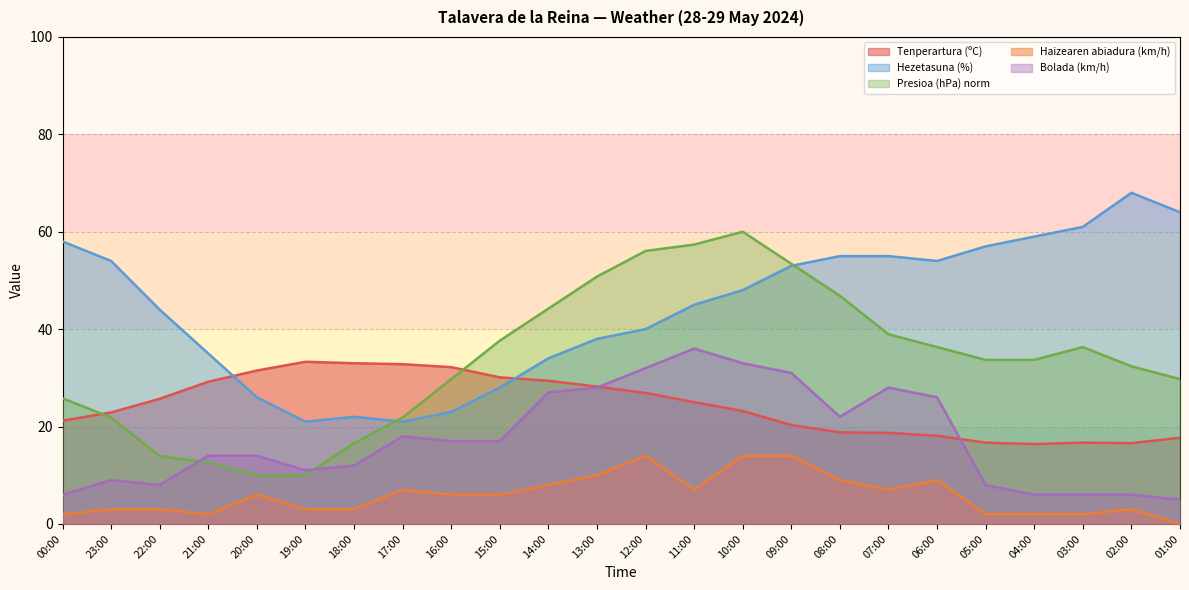

True or false: Presioa (hPa) norm and Bolada (km/h) intersect in this chart.

True